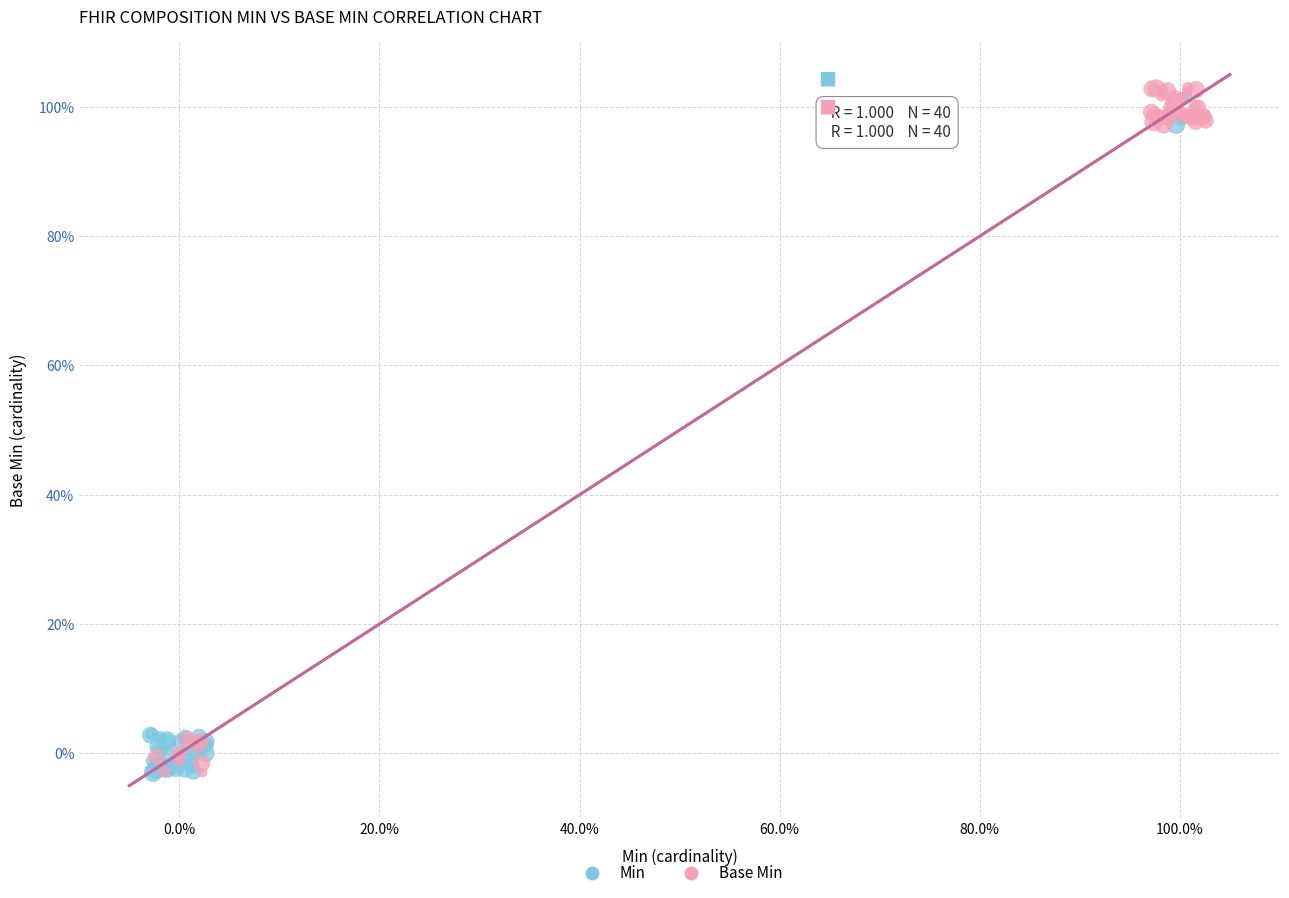

What are all the series names shown in the legend?

Min, Base Min